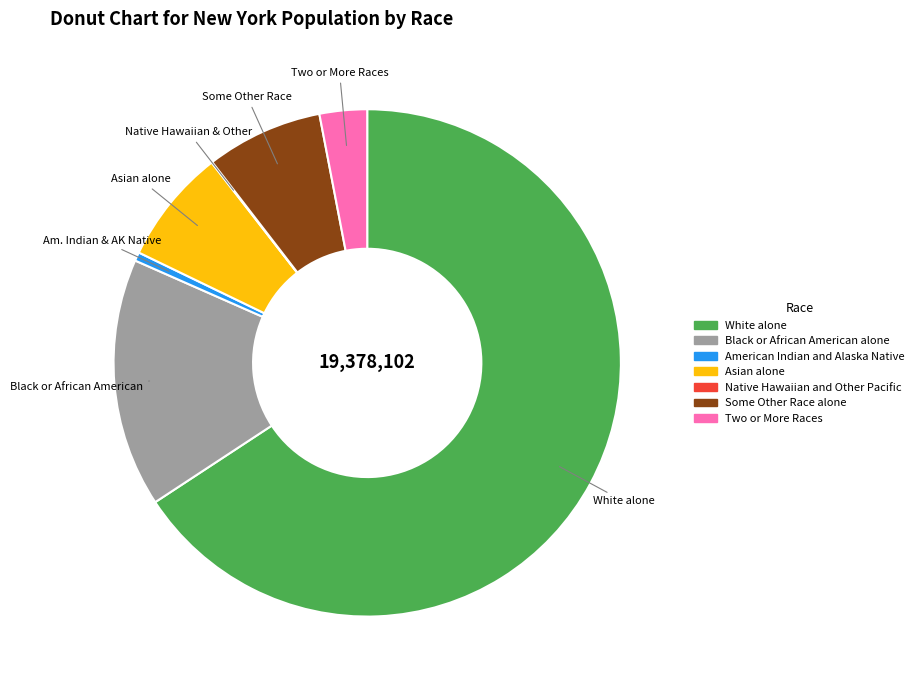

Which has a higher value, American Indian and Alaska Native or White alone?

White alone